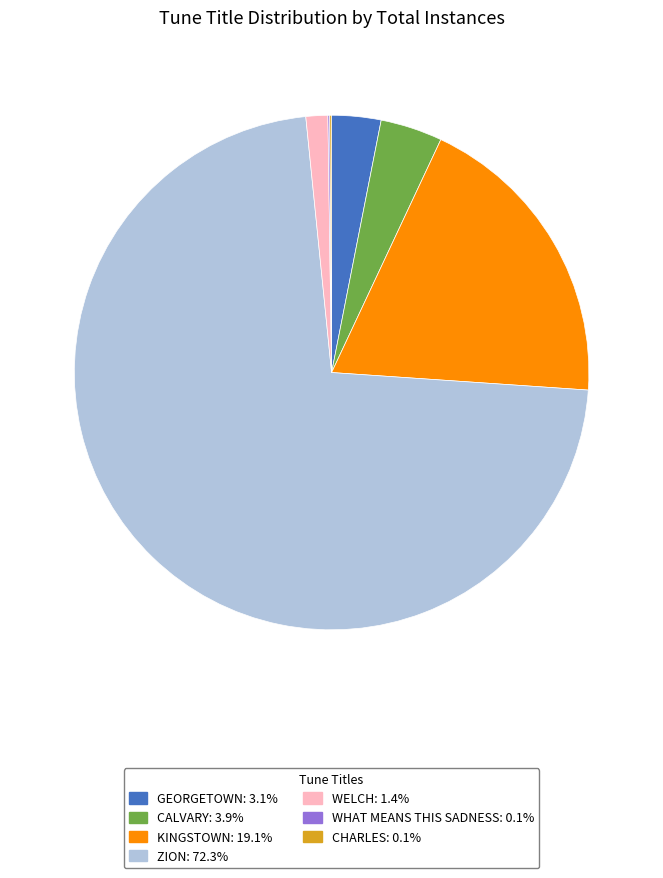

Is the sum of GEORGETOWN: 3.1% and KINGSTOWN: 19.1% greater than half?

No